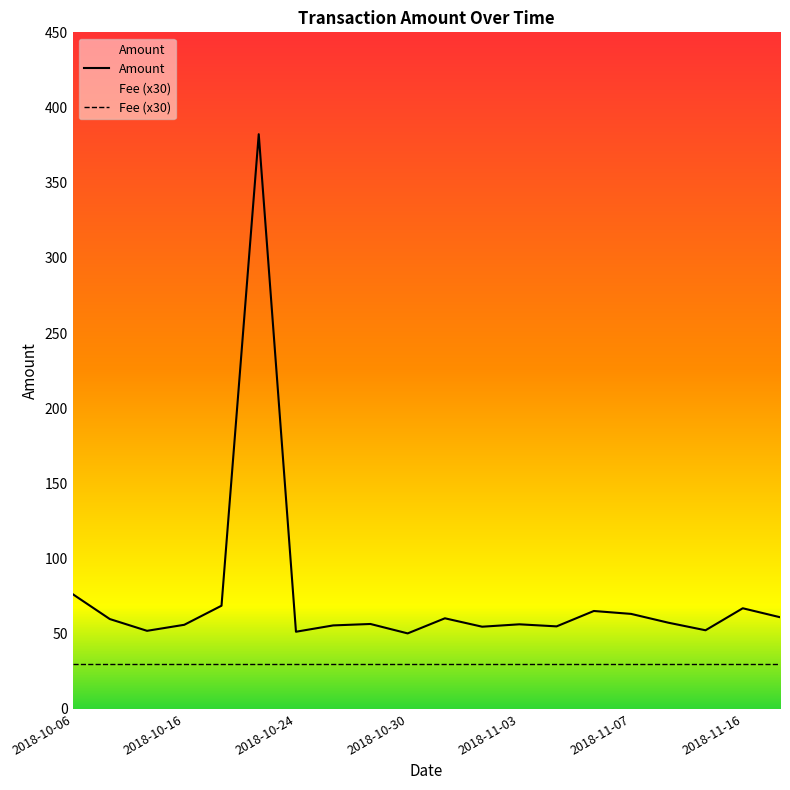

Where is the first local minimum?

2018-10-14